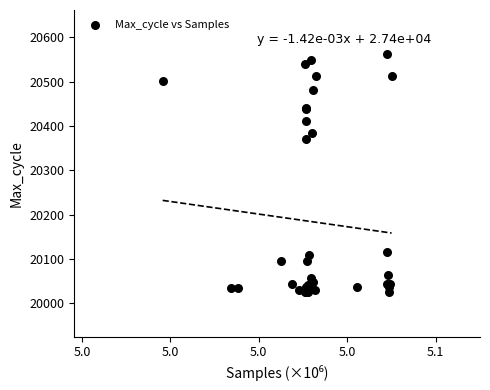

What Y value in the scatter plot is closest to 20293?

20370